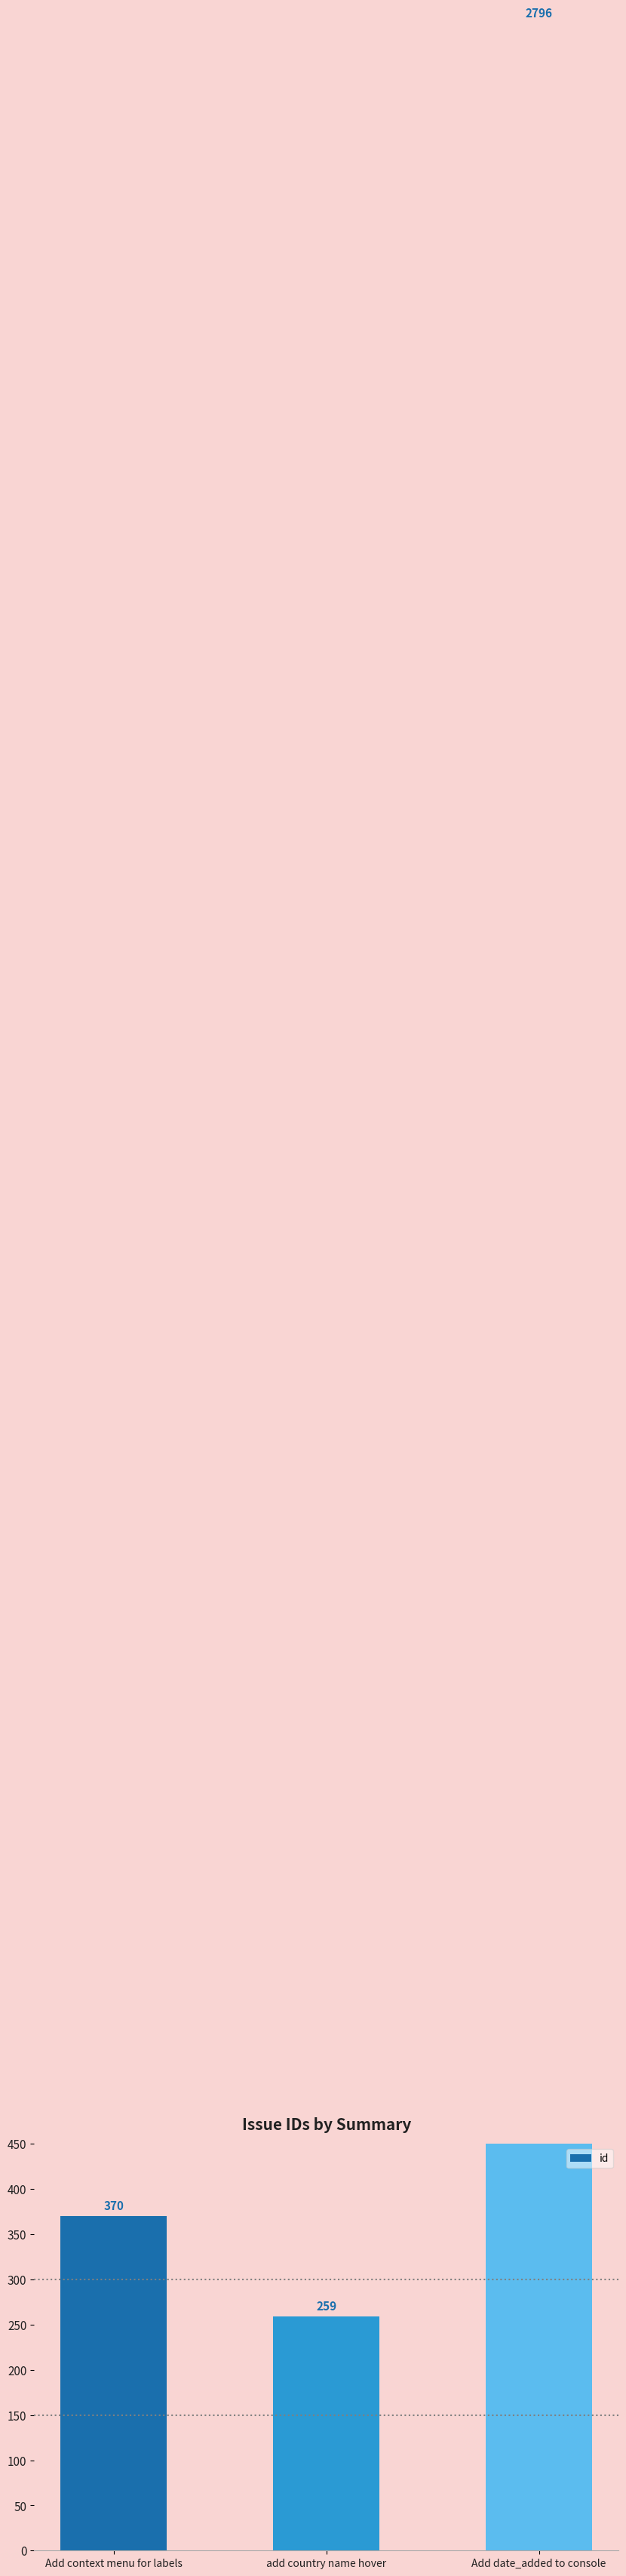

List the labels in order of value, smallest first.

add country name hover, Add context menu for labels, Add date_added to console